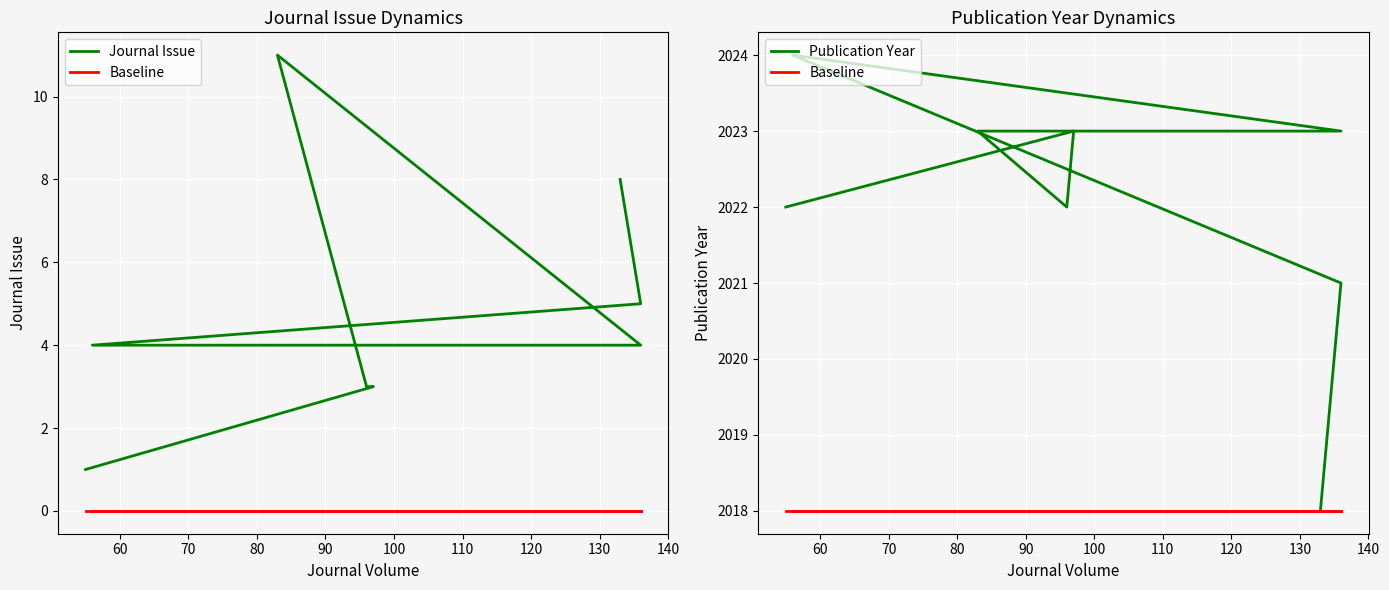

Is the value of Publication Year at 50 greater than the value of Journal Issue at 70?

Yes